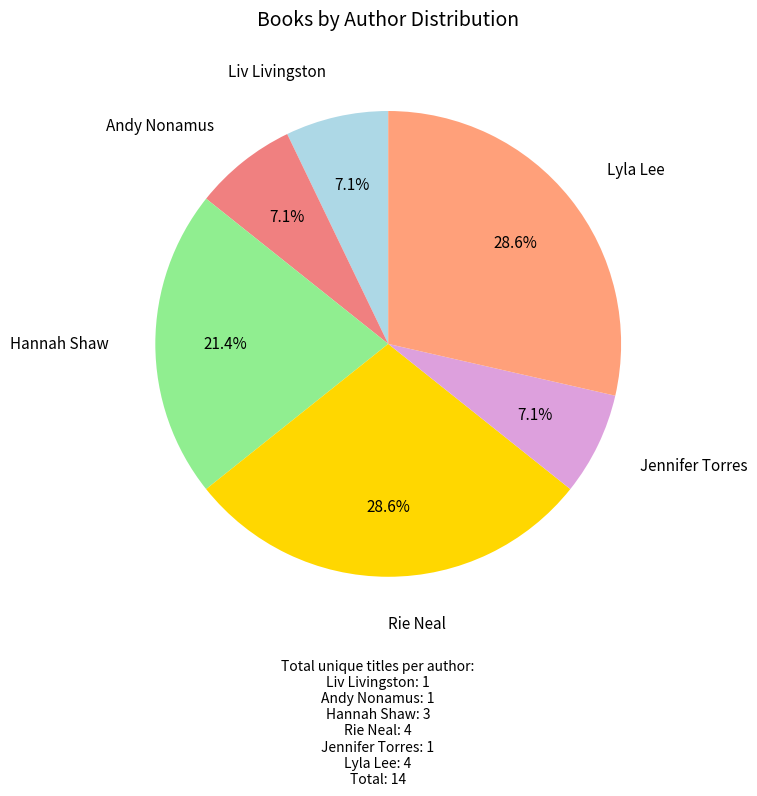

To the nearest percent, what percentage of the pie is Rie Neal?

29%